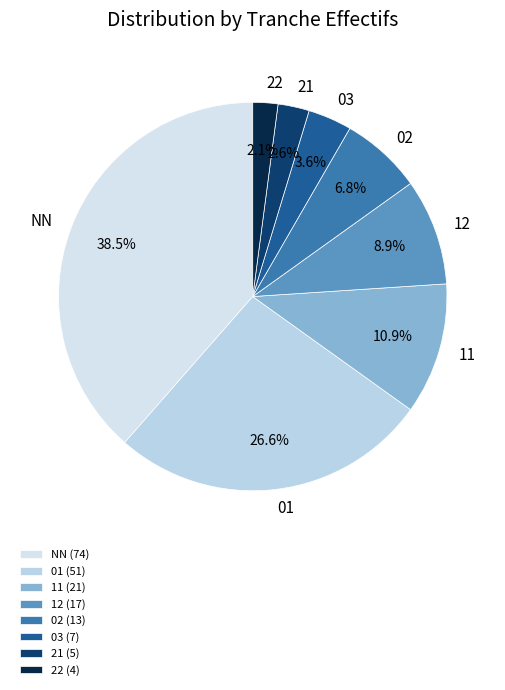

Rank the categories by value from lowest to highest.

22, 21, 03, 02, 12, 11, 01, NN